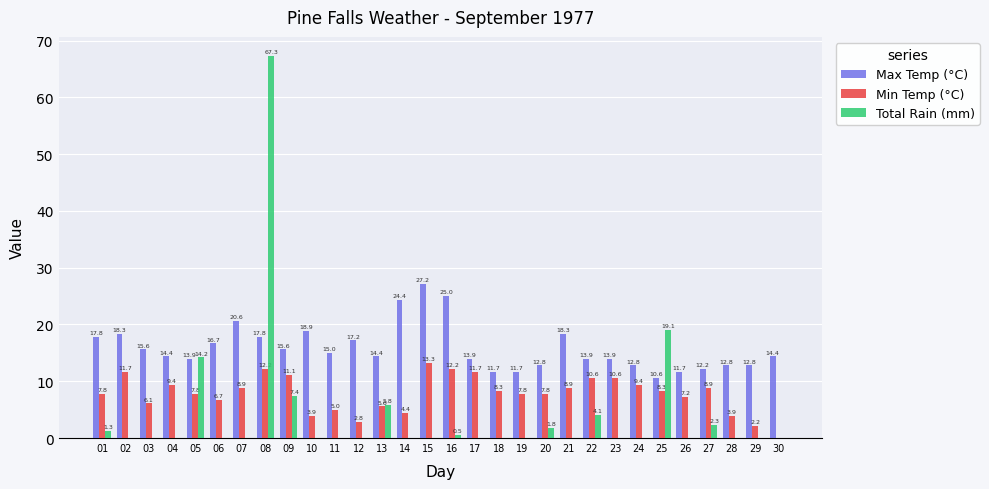

Is it true that Min Temp (°C) equals 8.9 at 27?

True